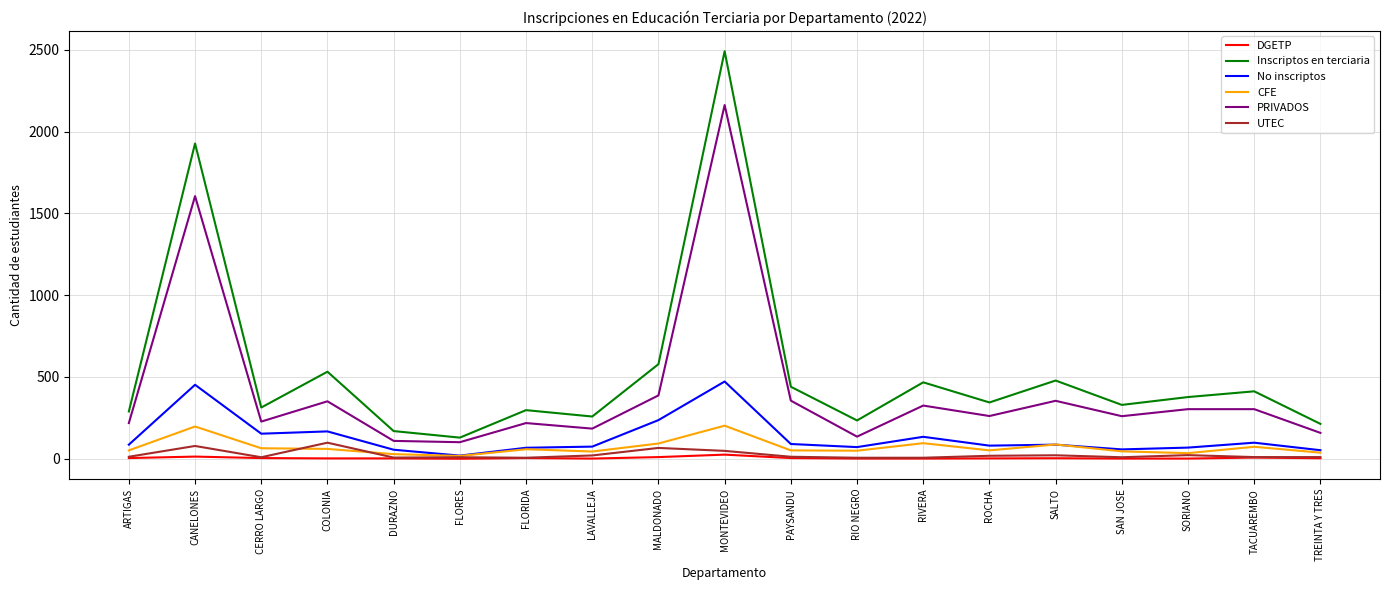

Which series has the widest spread of values?

Inscriptos en terciaria